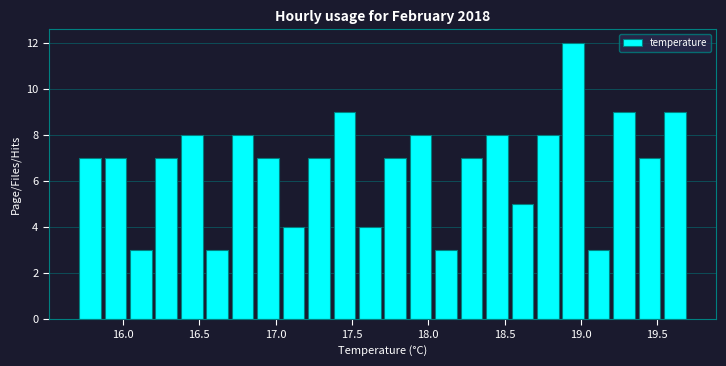

Around what value on the x-axis is the tallest bar? Give the approximate position of its centre, as read against the axis.

18.95